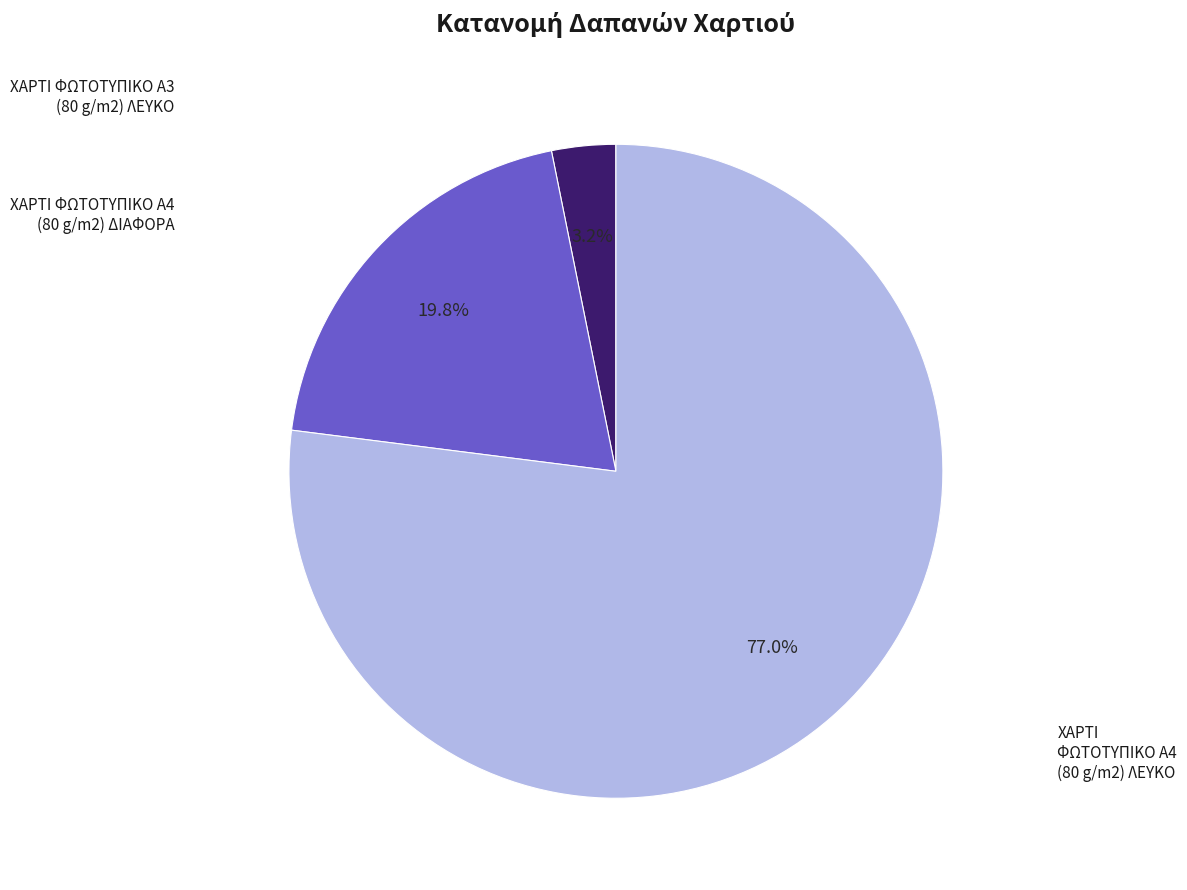

Is there any slice that represents more than half of the pie?

Yes